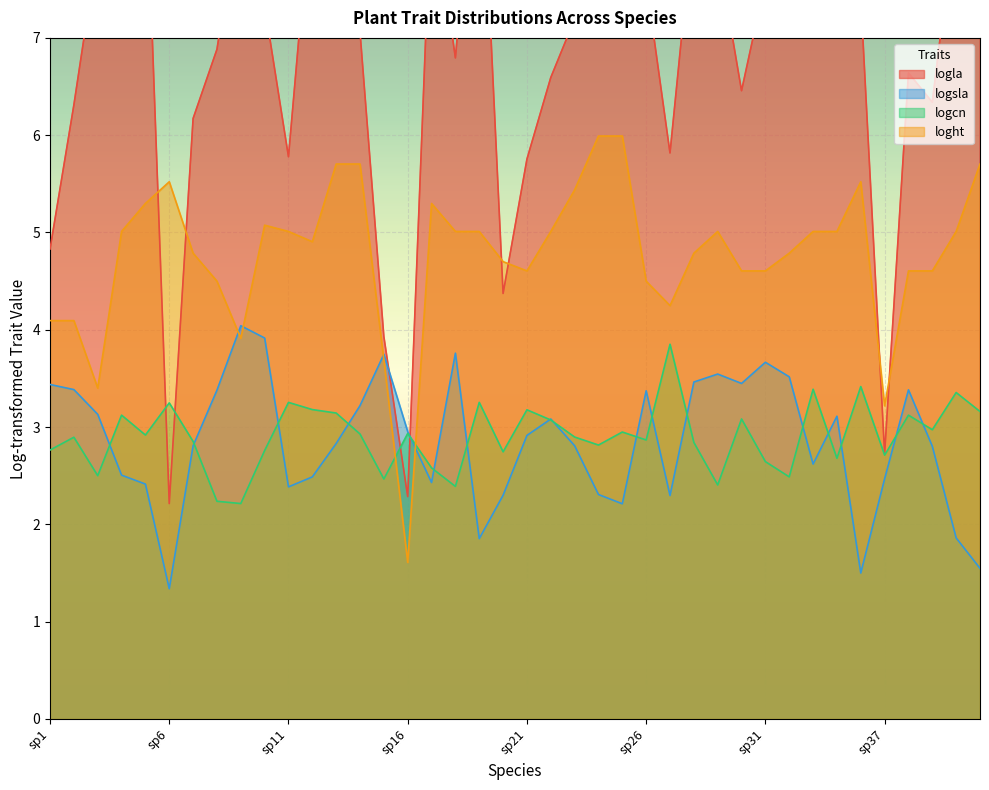

What is the maximum value shown in the chart?

9.6